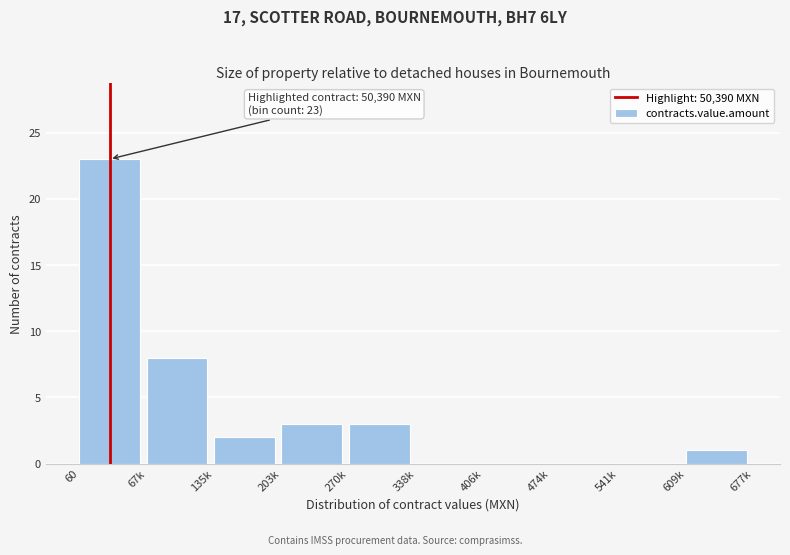

Reading right to left, what are all the values shown in this chart?

609k=1	541k=0	474k=0	406k=0	338k=0	270k=3	203k=3	135k=2	67k=8	60=23